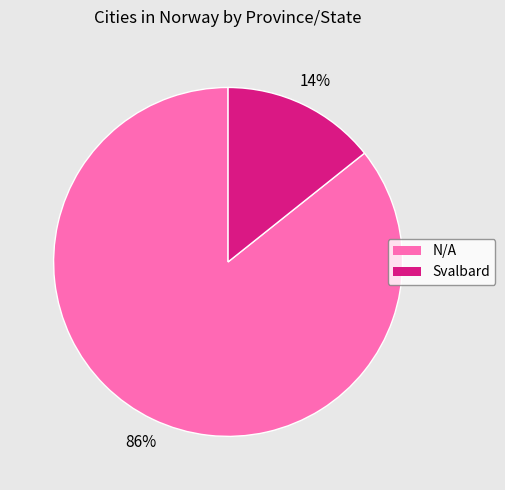

Which has a higher value, Svalbard or N/A?

N/A